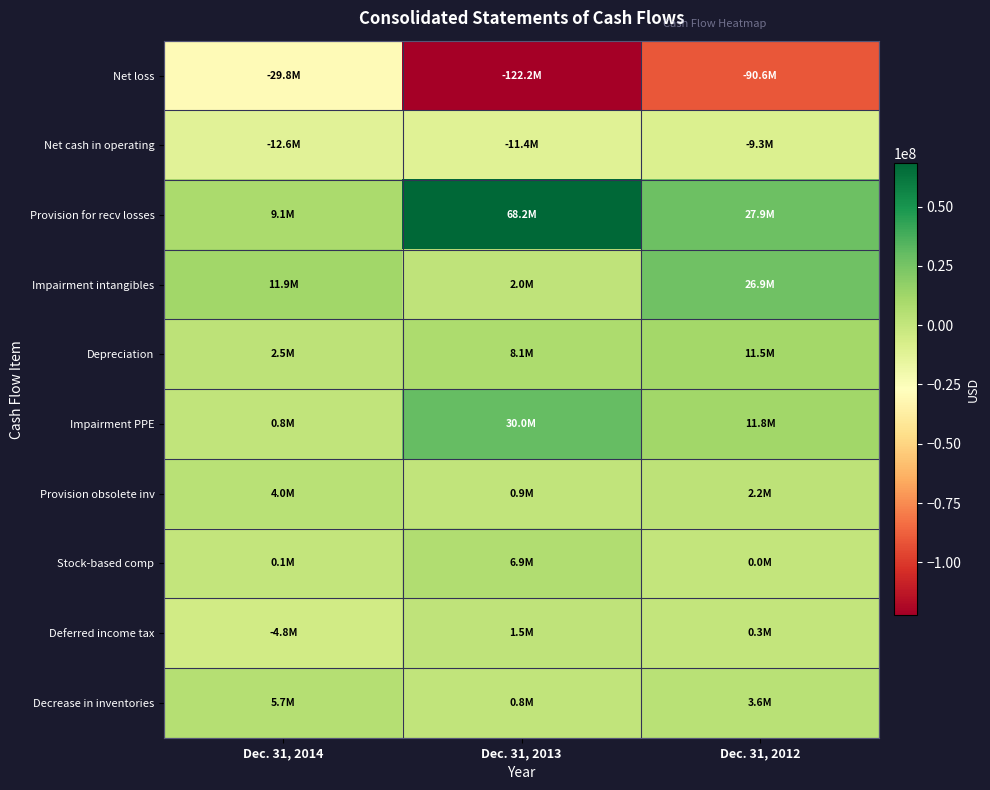

How many series are shown in this chart?

10